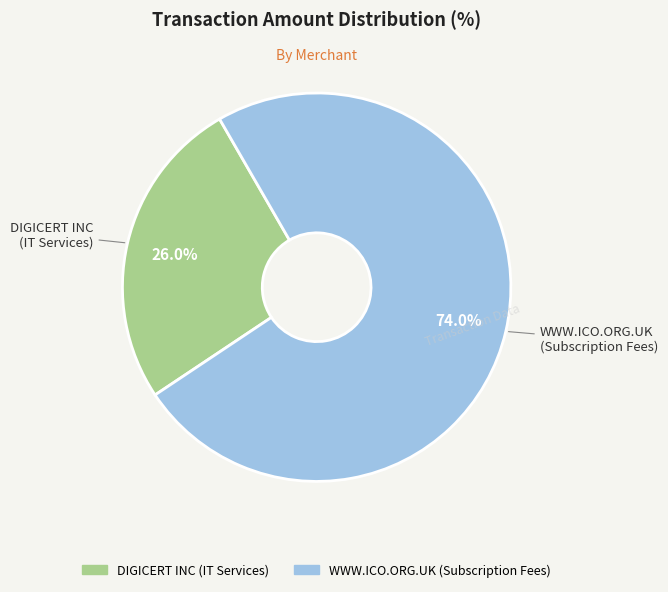

Rank the categories by value from highest to lowest.

WWW.ICO.ORG.UK (Subscription Fees), DIGICERT INC (IT Services)